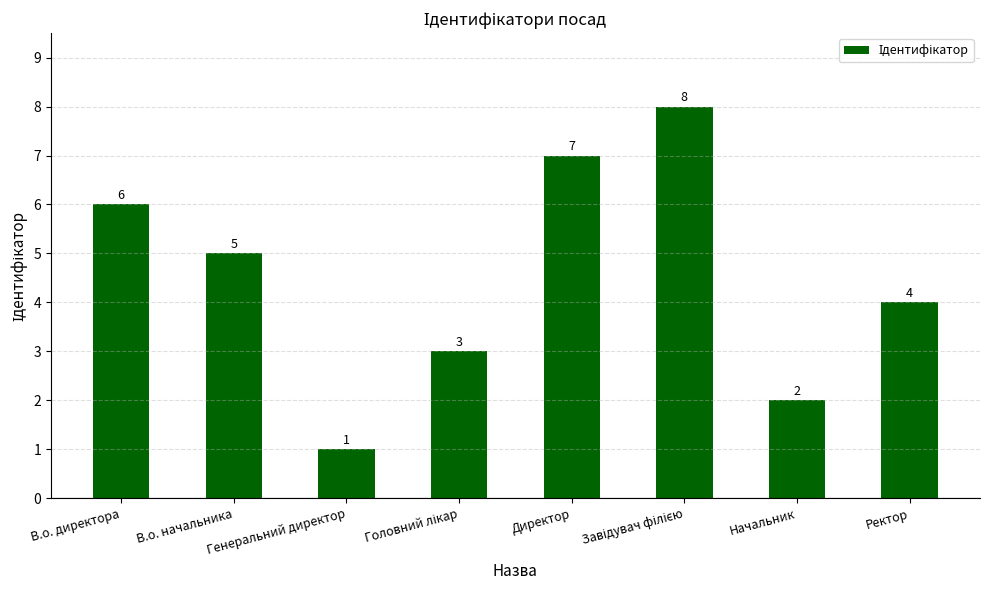

Count the number of data series in this chart.

1